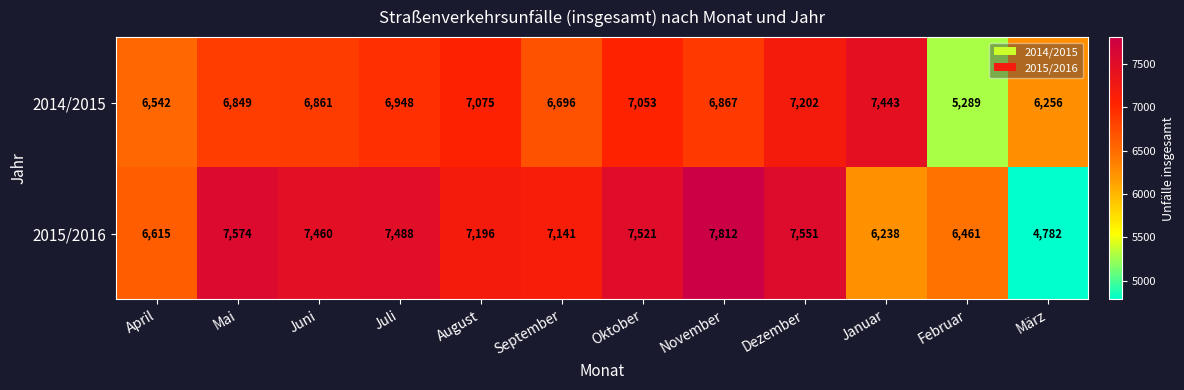

How many categories are shown in the chart?

12